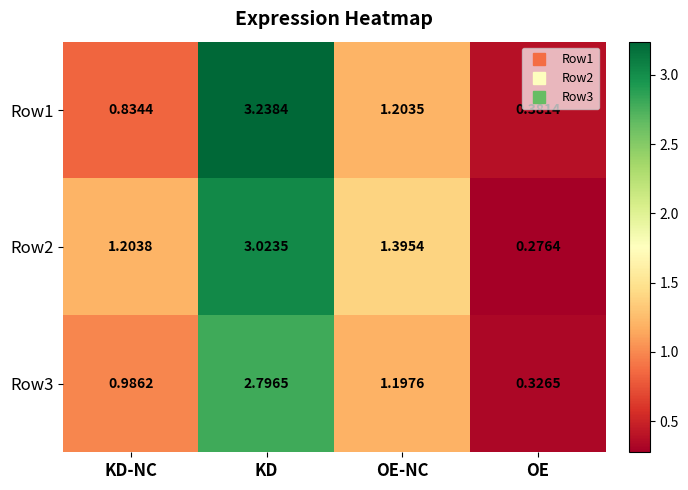

How many data points does each series have?

4